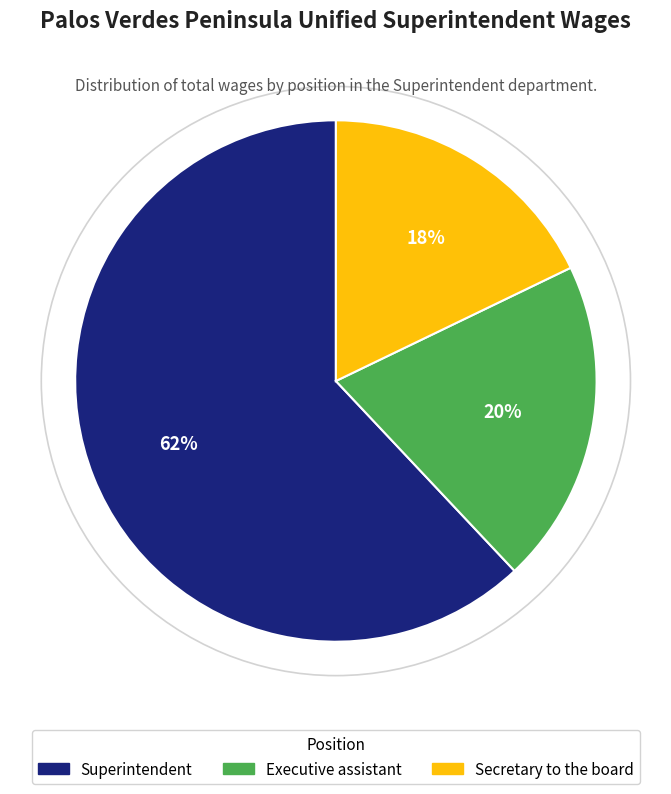

Rank the categories by value from lowest to highest.

Secretary to the board, Executive assistant, Superintendent